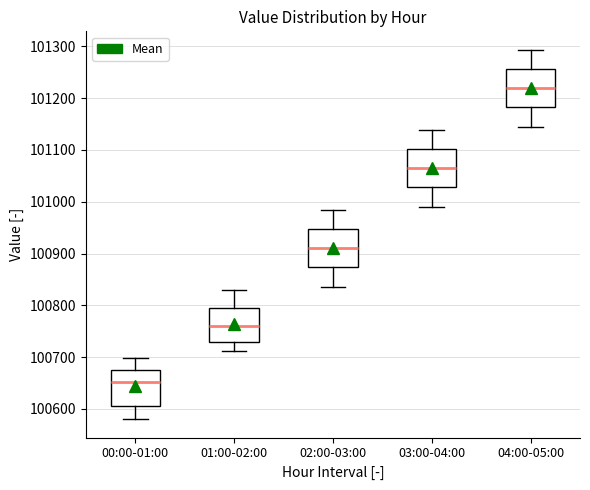

Reading left to right, read every box against the y-axis: the position of its median line, the range the box covers, and the ends of its whiskers. The values are not printed on the chart, so give them approximately, as read against the axis.

00:00-01:00: median 100650, box 100610 to 100670, whiskers 100580 to 100700
01:00-02:00: median 100760, box 100730 to 100800, whiskers 100710 to 100830
02:00-03:00: median 100910, box 100870 to 100950, whiskers 100840 to 100980
03:00-04:00: median 101060, box 101030 to 101100, whiskers 100990 to 101140
04:00-05:00: median 101220, box 101180 to 101260, whiskers 101150 to 101290